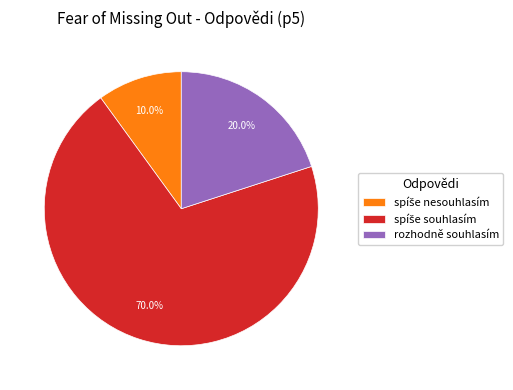

Is there a majority slice in this chart?

Yes